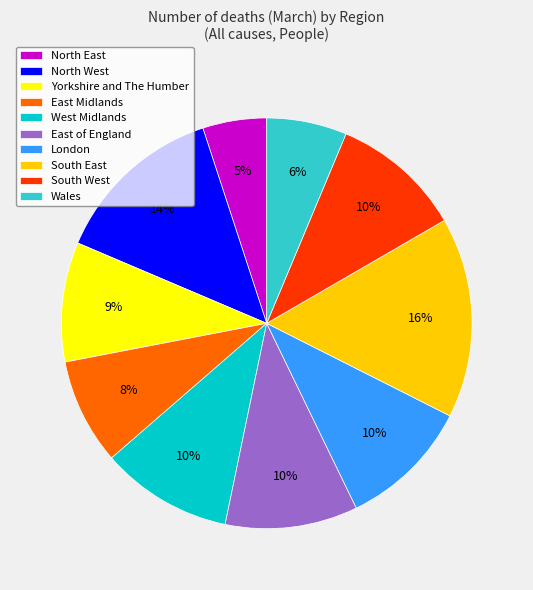

To the nearest percent, what percentage of the pie is Wales?

6%